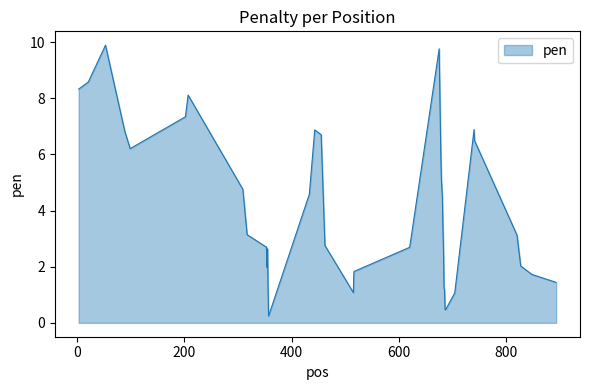

What is the sum of all values?

167.0